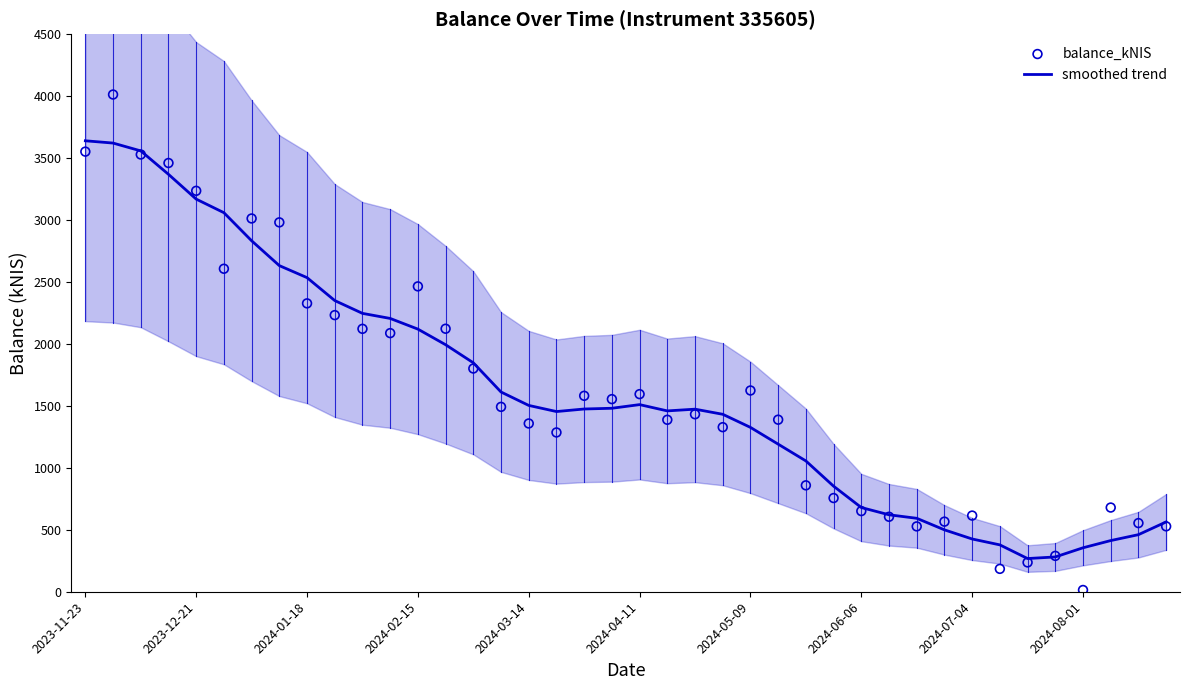

Which series contains the highest Y value?

balance_kNIS